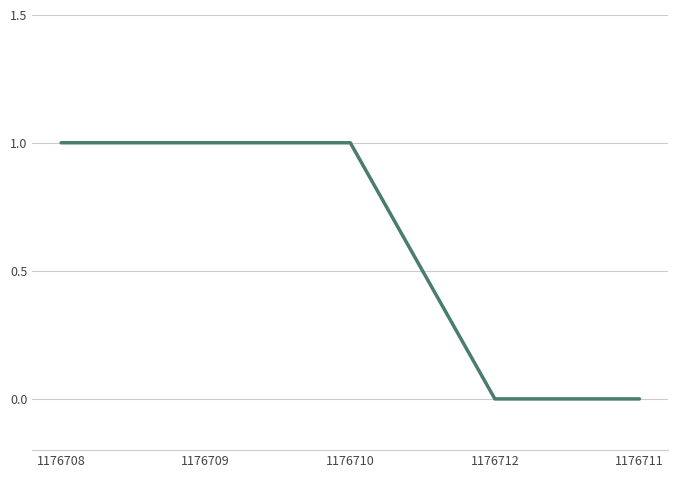

Is this an area chart (filled region under the line)?

No